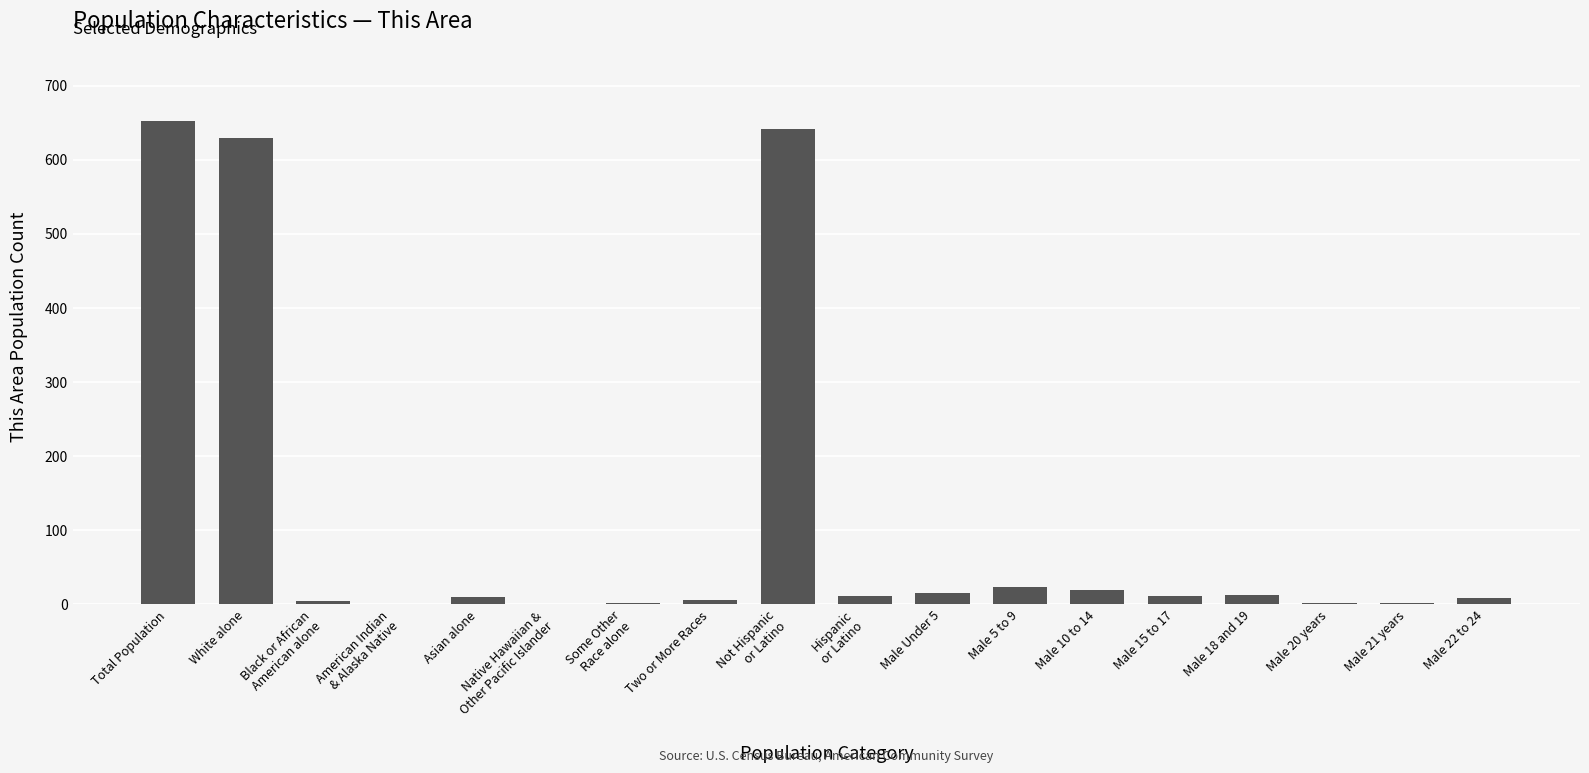

What is the sum of all values?

2052